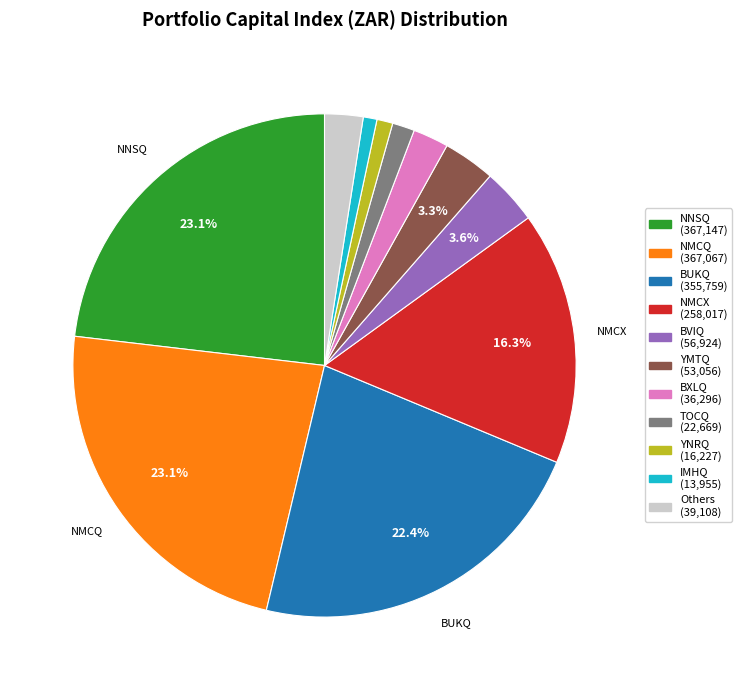

Is there any slice that represents more than half of the pie?

No